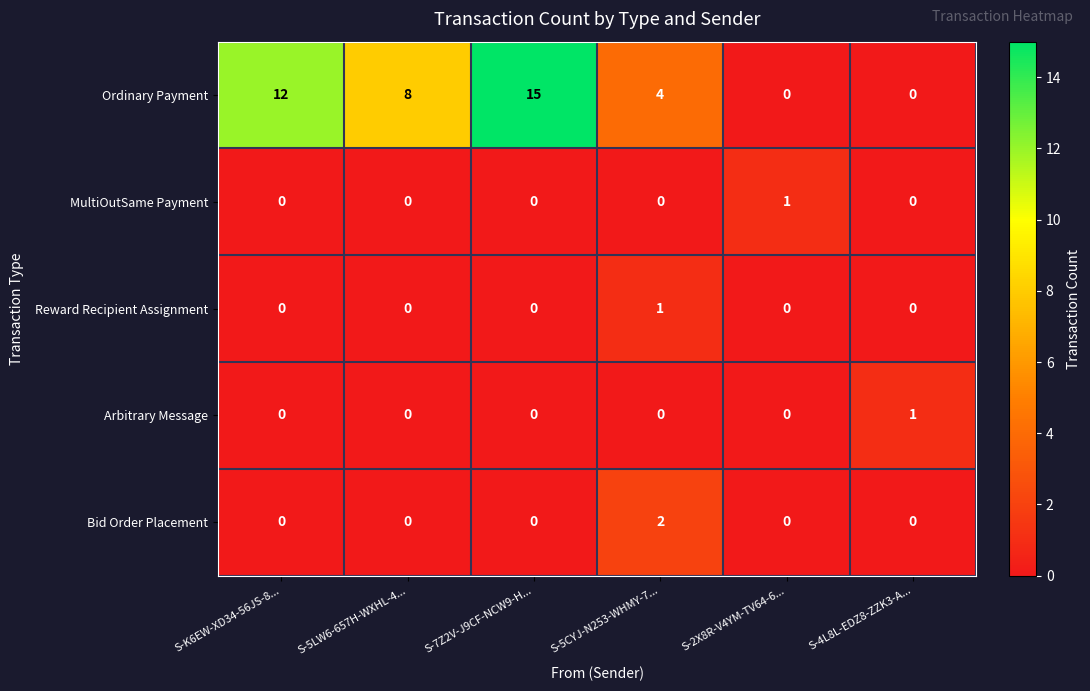

True or false: MultiOutSame Payment has a value of 0 at S-4L8L-EDZ8-ZZK3-A....

True